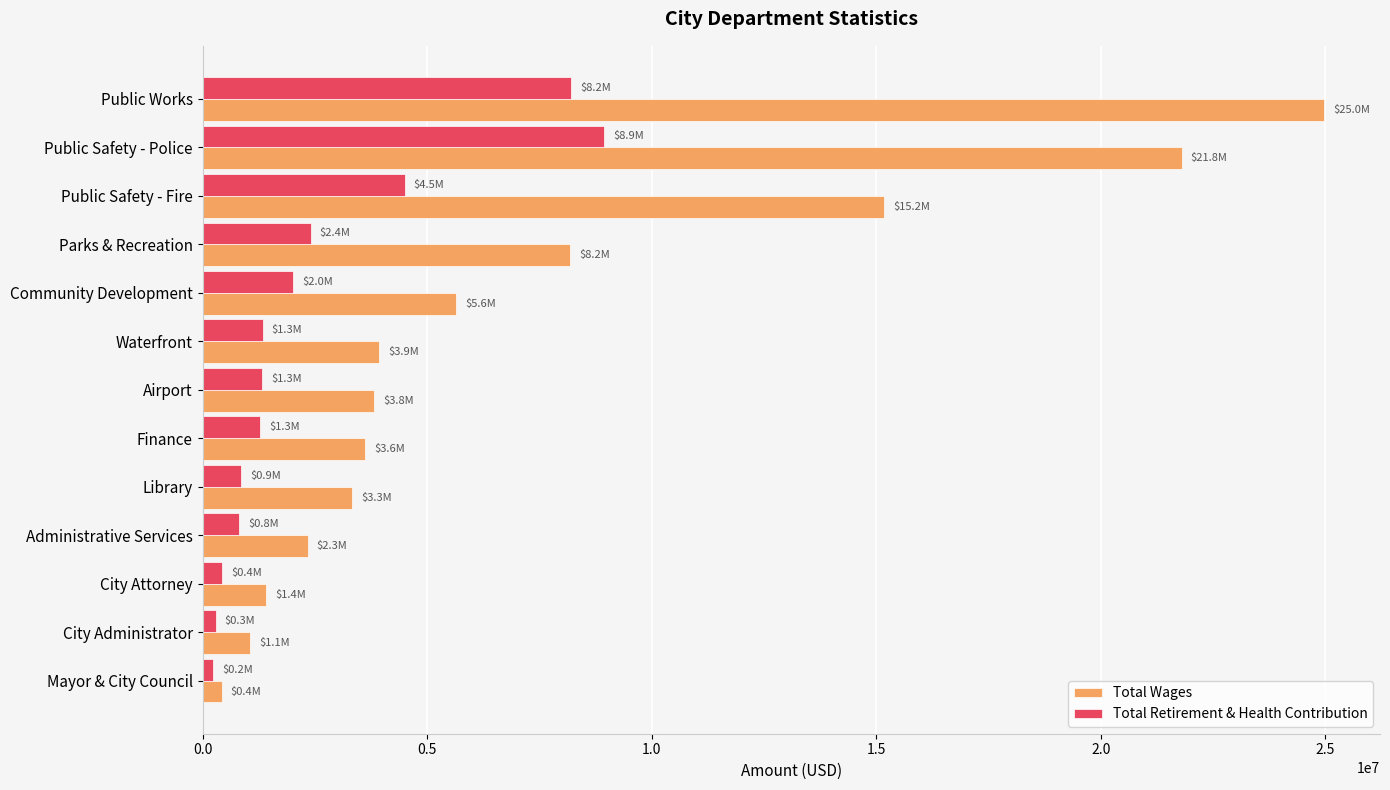

Which series has the largest total across all categories?

Total Wages